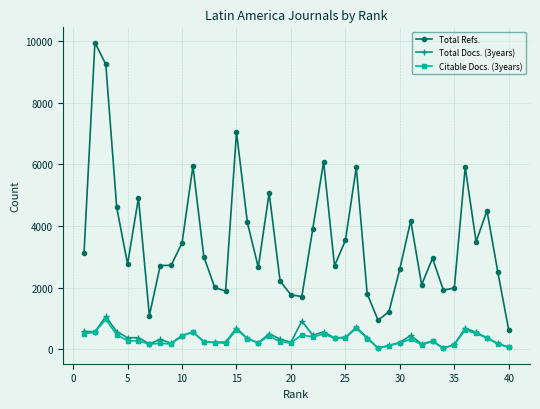

What are all the series names shown in the legend?

Total Refs., Total Docs. (3years), Citable Docs. (3years)